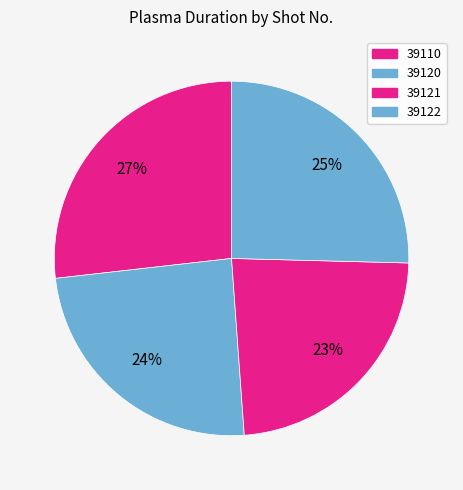

How many segments does this pie chart have?

4